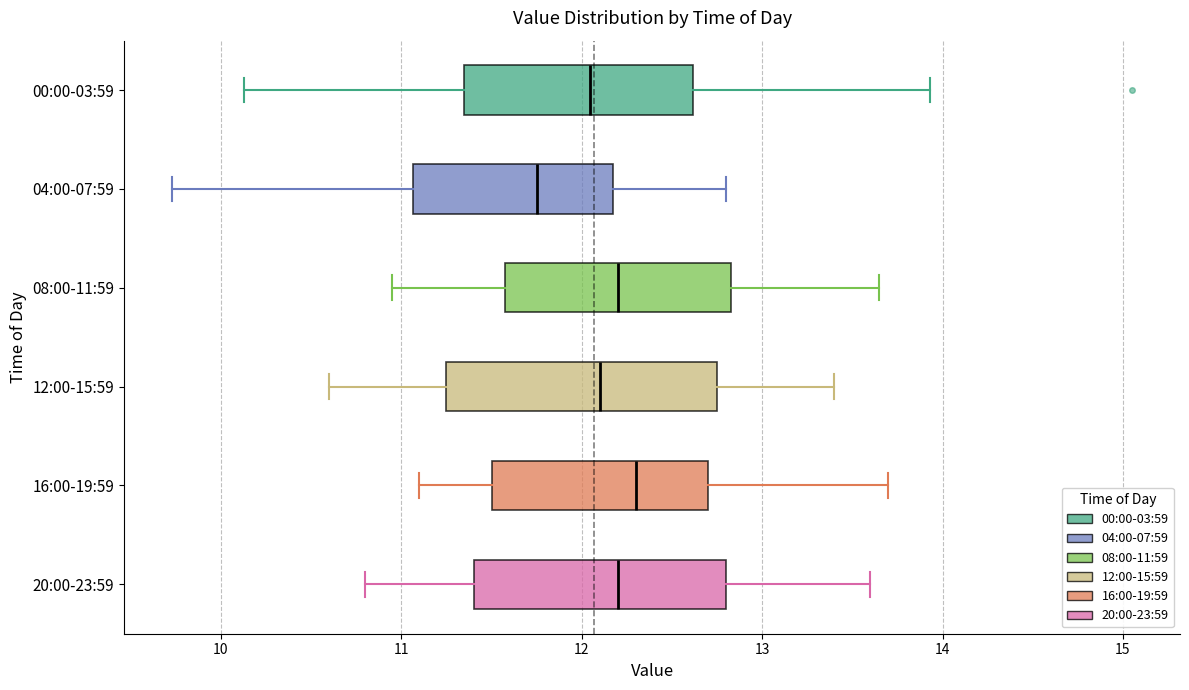

Reading bottom to top, transcribe this box plot: for each box, give where its median line is, the range the box spans, and where its two whiskers end, as read against the x-axis. The values are not printed on the chart, so give them approximately, as read against the axis.

20:00-23:59: median 12.2, box 11.4 to 12.8, whiskers 10.8 to 13.6
16:00-19:59: median 12.3, box 11.5 to 12.7, whiskers 11.1 to 13.7
12:00-15:59: median 12.1, box 11.3 to 12.8, whiskers 10.6 to 13.4
08:00-11:59: median 12.2, box 11.6 to 12.8, whiskers 11.0 to 13.7
04:00-07:59: median 11.8, box 11.1 to 12.2, whiskers 9.7 to 12.8
00:00-03:59: median 12.0, box 11.3 to 12.6, whiskers 10.1 to 13.9